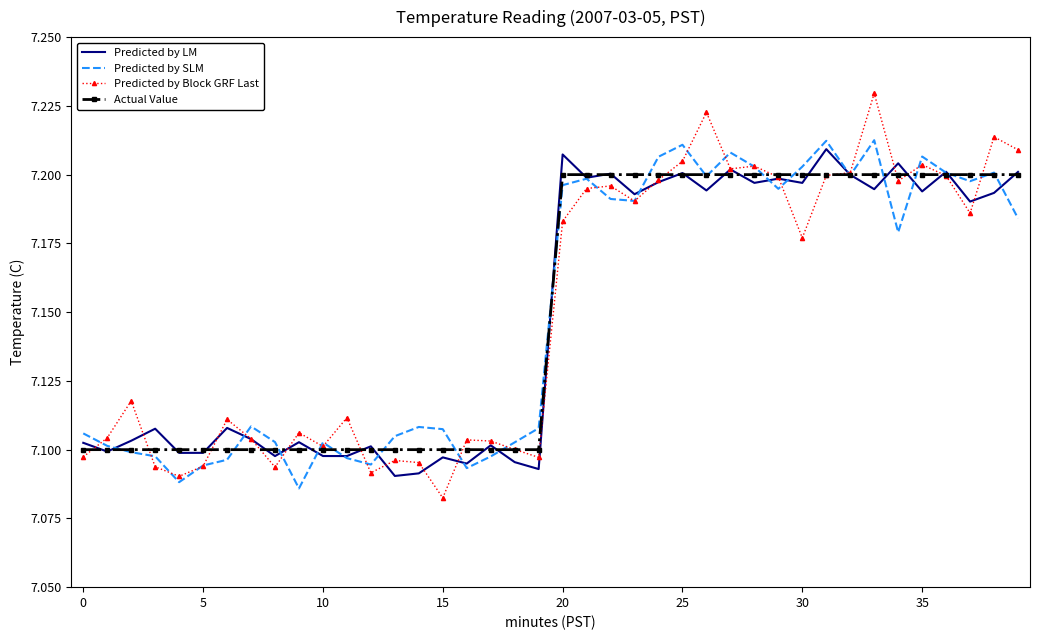

At how many categories does at least one series exceed 7?

40